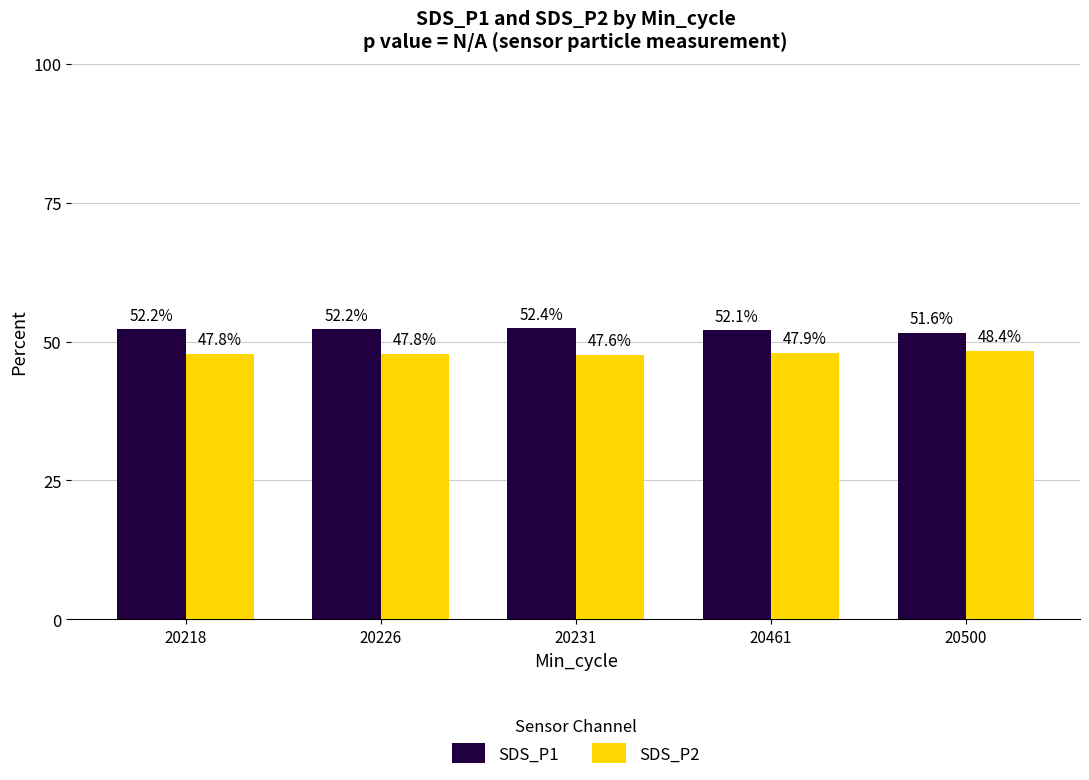

What is the difference between the highest and lowest values at 20231?

4.8